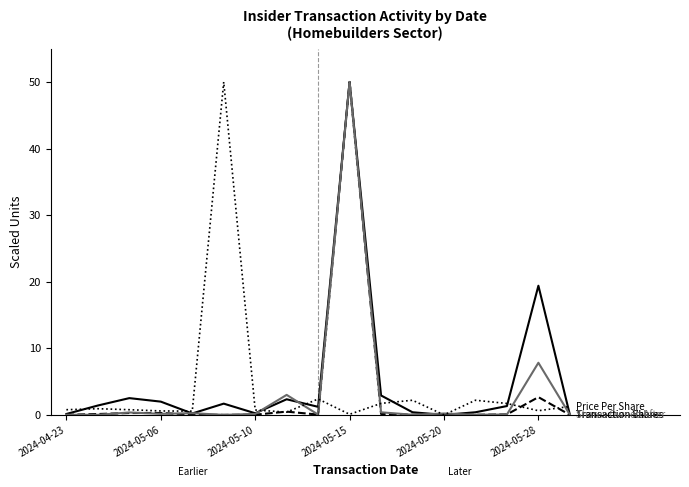

What is the greatest value displayed?

50.0